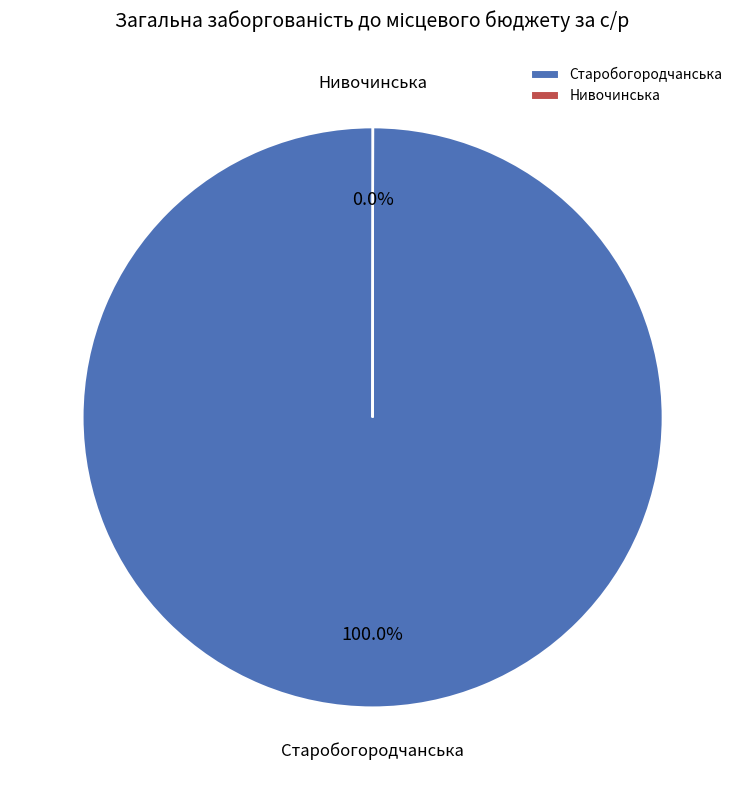

Which slice is the largest?

Старобогородчанська